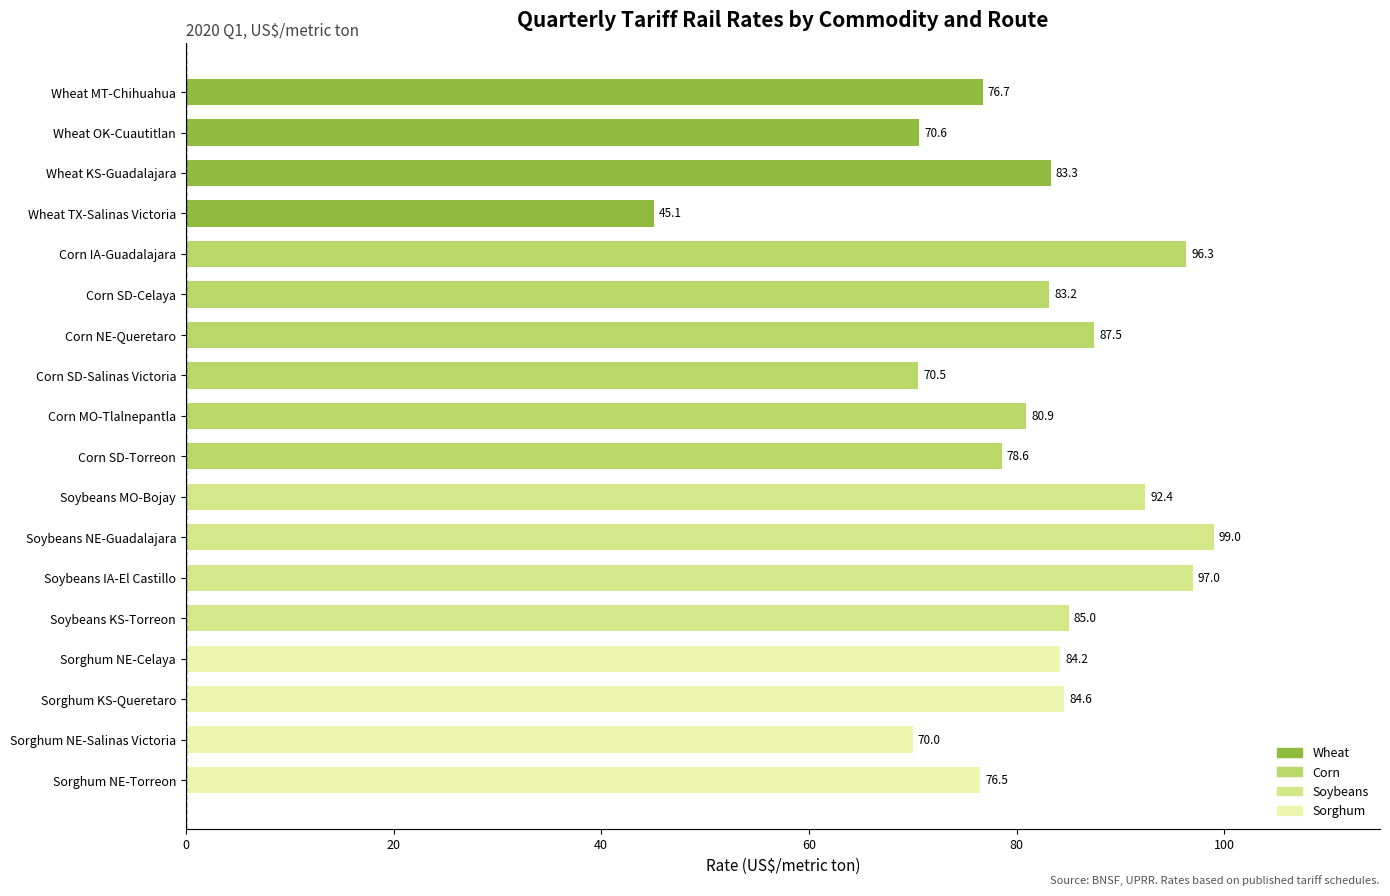

What is the ratio of the value at Wheat OK-Cuautitlan to the value at Corn SD-Torreon?

0.9